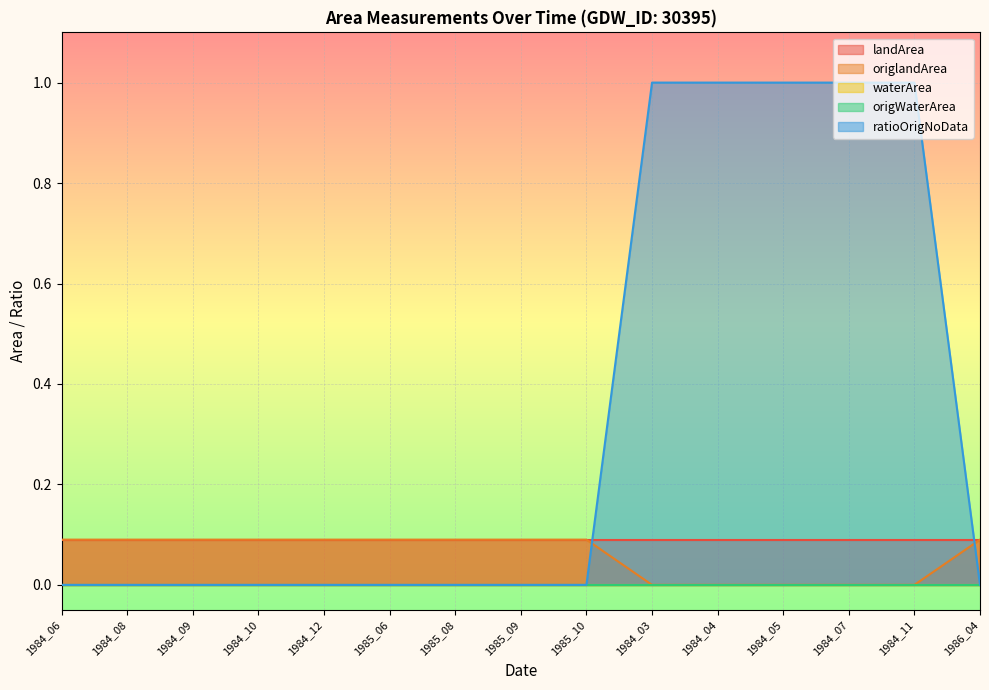

At how many categories does at least one series exceed 0?

15